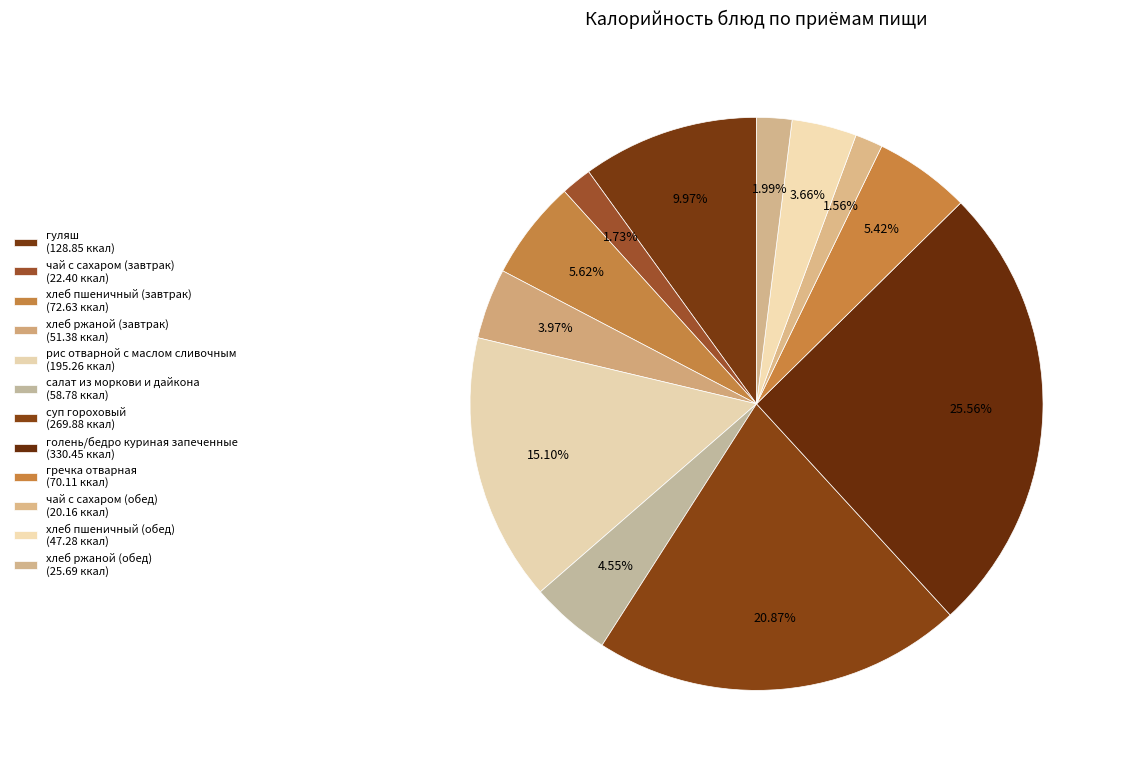

True or false: голень/бедро куриная запеченные accounts for 26% of the total.

True